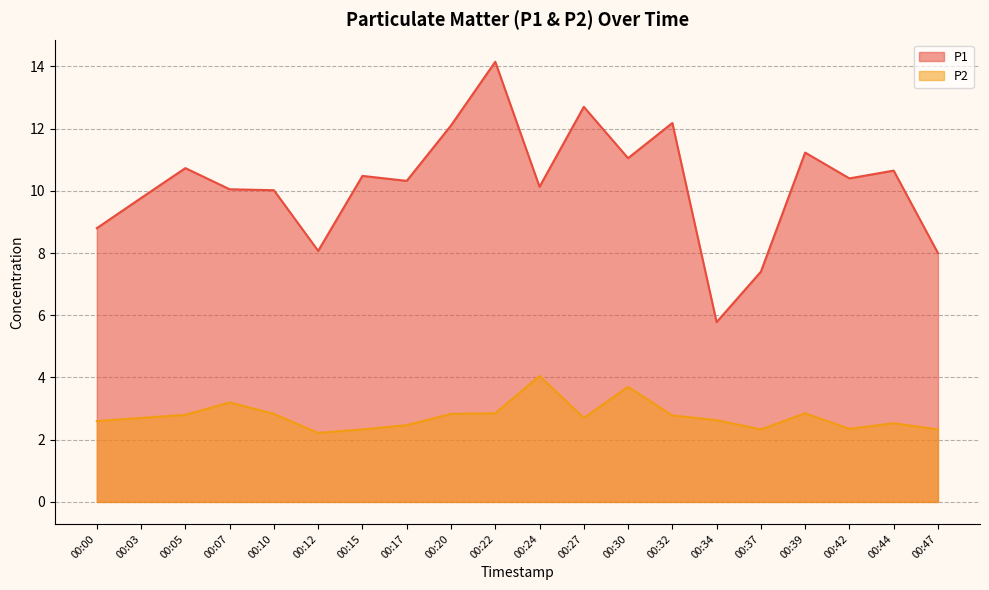

What is the greatest value displayed?

14.2